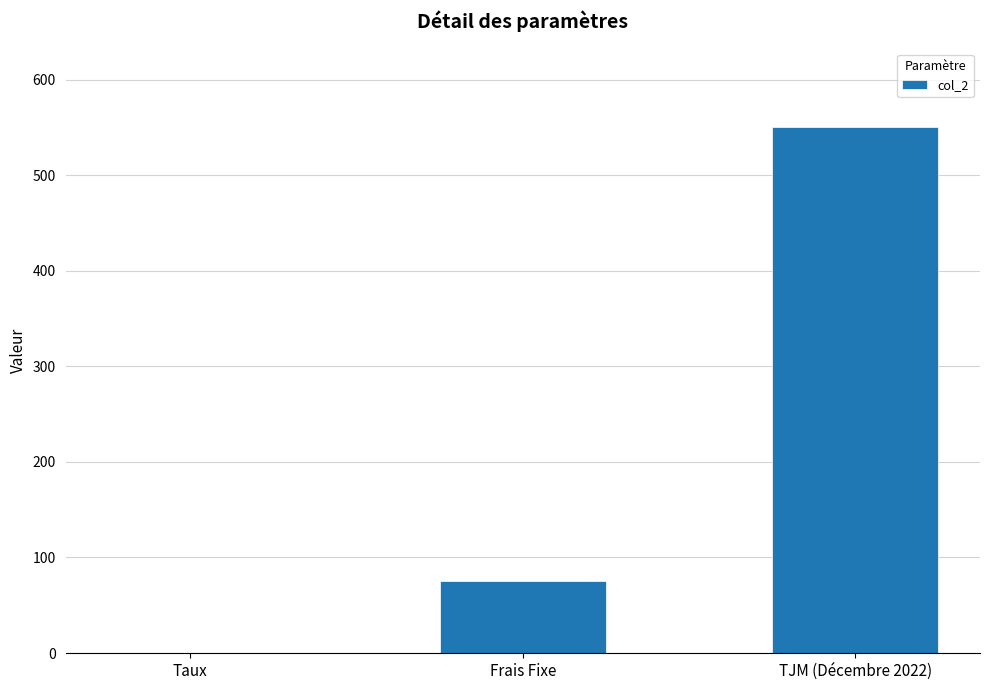

Where is the data nearest to the value 275?

Frais Fixe